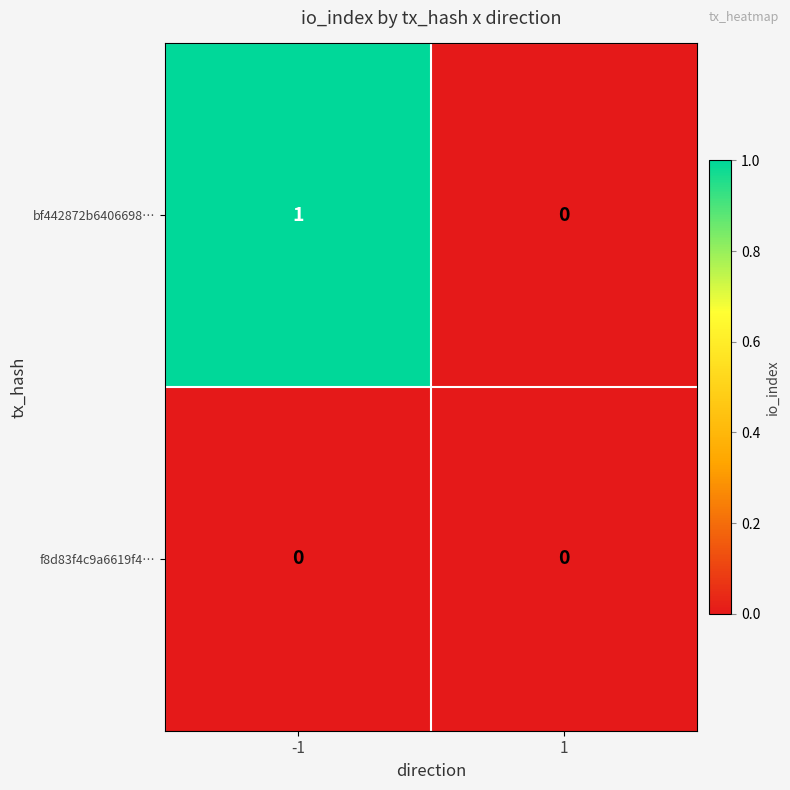

Which series changed the most between -1 and 1?

bf442872b6406698…